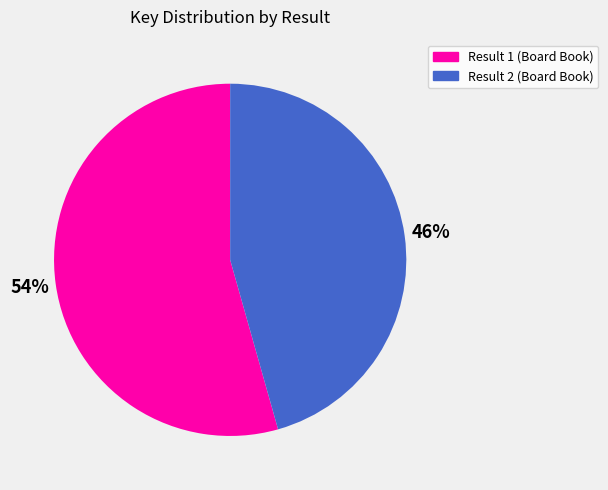

To the nearest percent, what is the average slice percentage?

50%